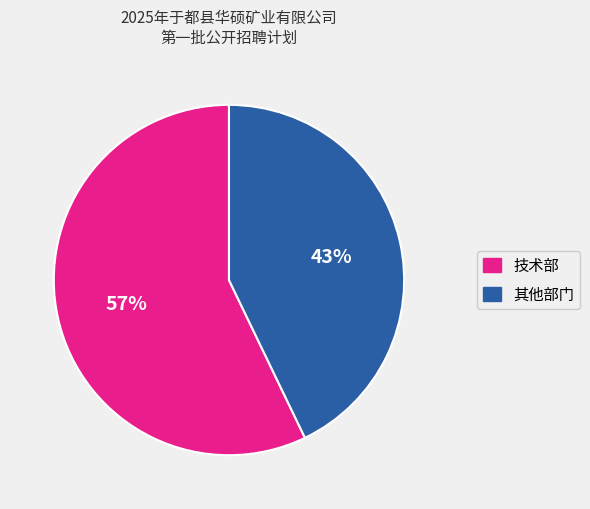

Does any single category account for the majority?

Yes